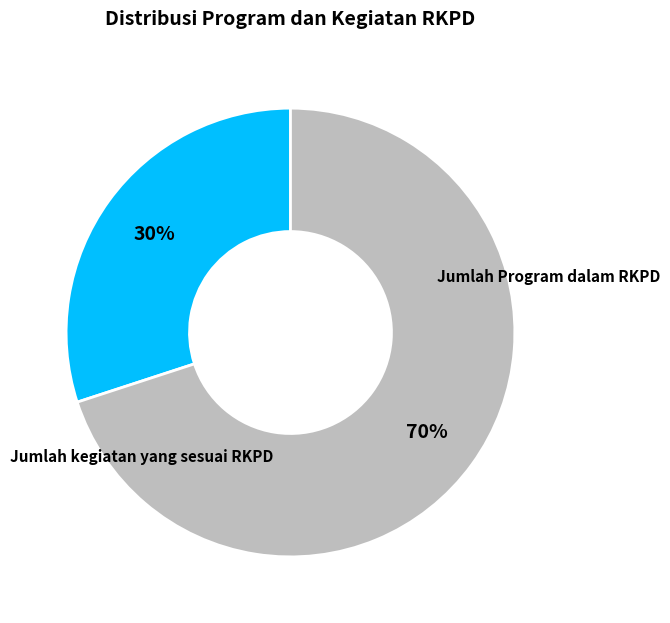

To the nearest percent, what is the difference between the largest and smallest slice percentages?

40%